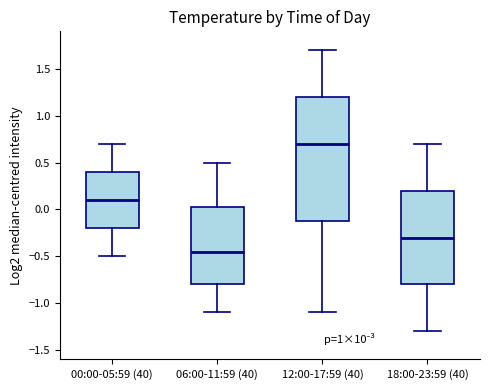

Reading left to right, read every box against the y-axis: the position of its median line, the range the box covers, and the ends of its whiskers. The values are not printed on the chart, so give them approximately, as read against the axis.

00:00-05:59 (40): median 0.10, box -0.20 to 0.40, whiskers -0.50 to 0.70
06:00-11:59 (40): median -0.45, box -0.80 to 0.05, whiskers -1.10 to 0.50
12:00-17:59 (40): median 0.70, box -0.10 to 1.20, whiskers -1.10 to 1.70
18:00-23:59 (40): median -0.30, box -0.80 to 0.20, whiskers -1.30 to 0.70